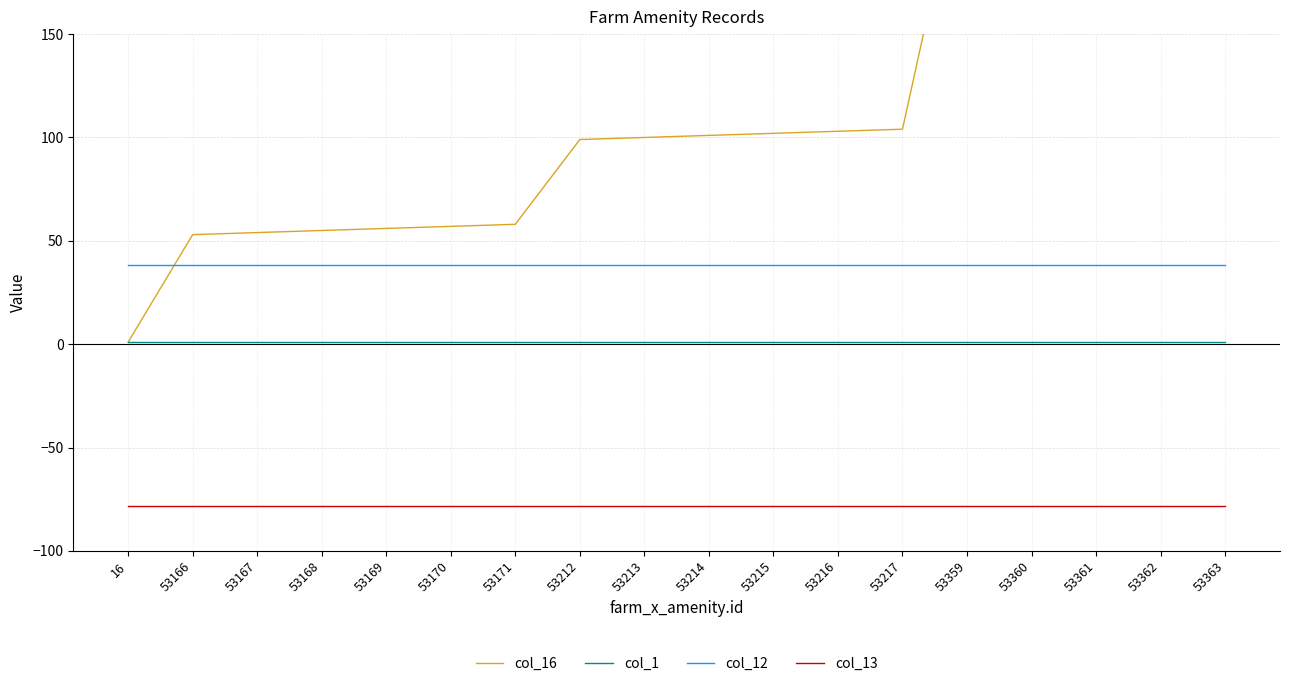

What is the difference between the highest and lowest values at 53215?

180.1